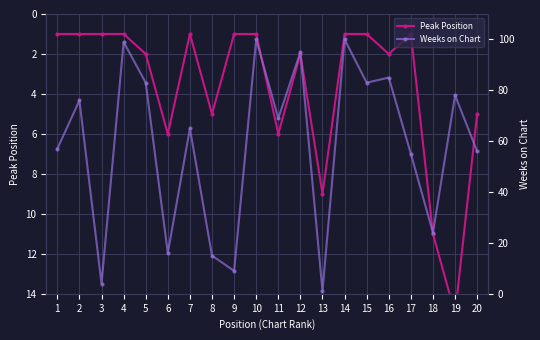

What is the approximate value of Weeks on Chart at 8, to the nearest 10?

20